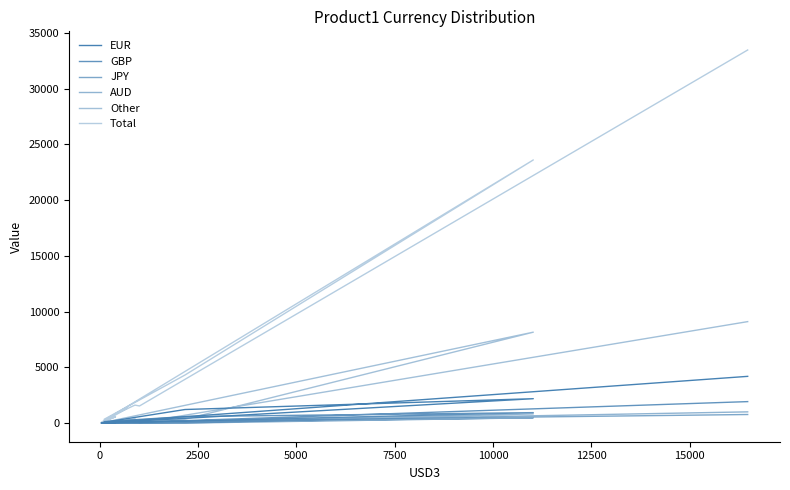

How many data points in Total are less than 1534?

5